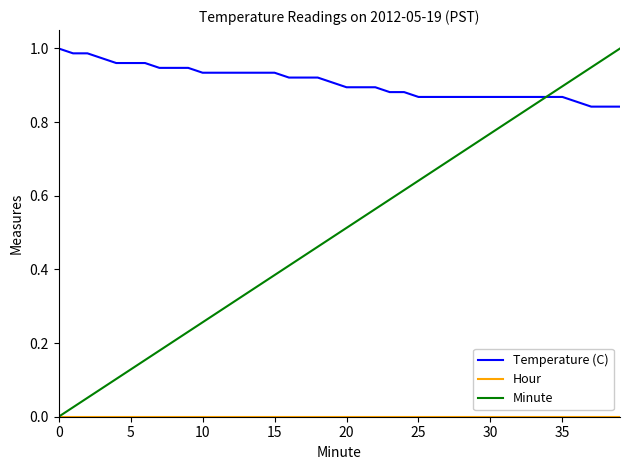

Which series has the largest total across all categories?

Temperature (C)